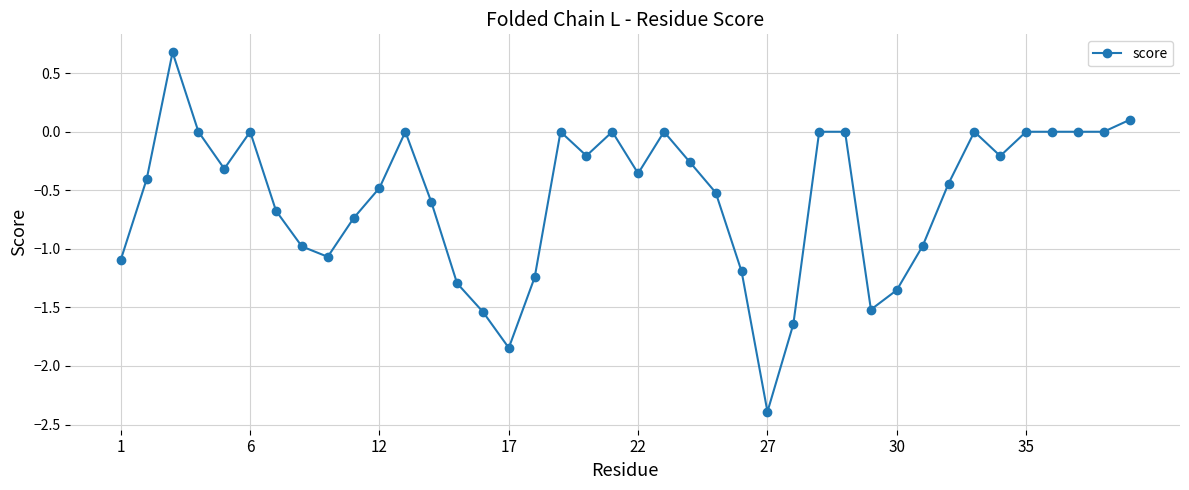

True or false: the data has more than 1 interior local peaks.

True